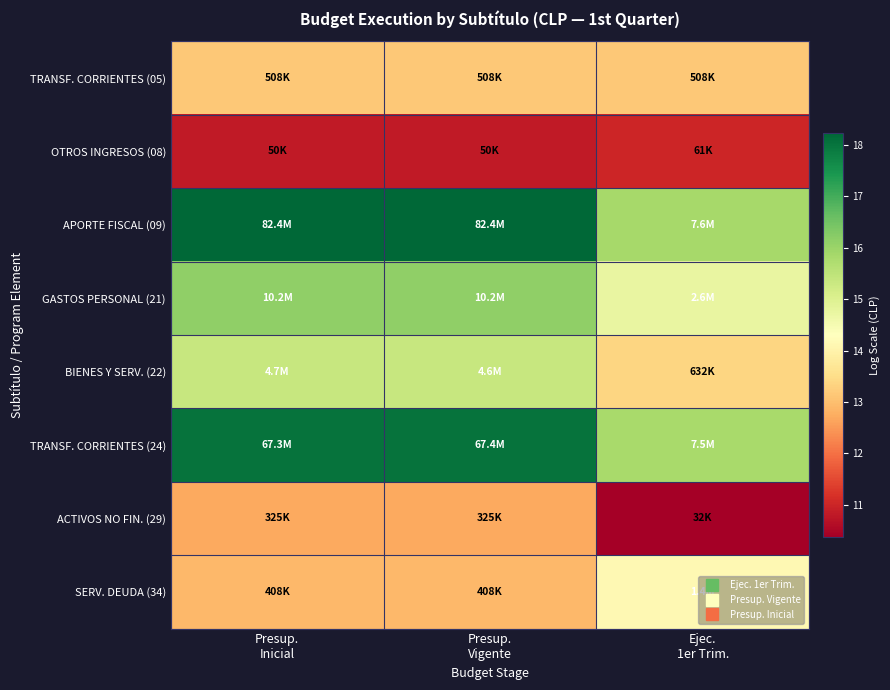

Reading right to left, extract all data points from this chart.

TRANSF. CORRIENTES (05): Ejec.
1er Trim.=13.1	Presup.
Vigente=13.1	Presup.
Inicial=13.1
OTROS INGRESOS (08): Ejec.
1er Trim.=11.0	Presup.
Vigente=10.8	Presup.
Inicial=10.8
APORTE FISCAL (09): Ejec.
1er Trim.=15.8	Presup.
Vigente=18.2	Presup.
Inicial=18.2
GASTOS PERSONAL (21): Ejec.
1er Trim.=14.8	Presup.
Vigente=16.1	Presup.
Inicial=16.1
BIENES Y SERV. (22): Ejec.
1er Trim.=13.4	Presup.
Vigente=15.3	Presup.
Inicial=15.4
TRANSF. CORRIENTES (24): Ejec.
1er Trim.=15.8	Presup.
Vigente=18.0	Presup.
Inicial=18.0
ACTIVOS NO FIN. (29): Ejec.
1er Trim.=10.4	Presup.
Vigente=12.7	Presup.
Inicial=12.7
SERV. DEUDA (34): Ejec.
1er Trim.=14.1	Presup.
Vigente=12.9	Presup.
Inicial=12.9